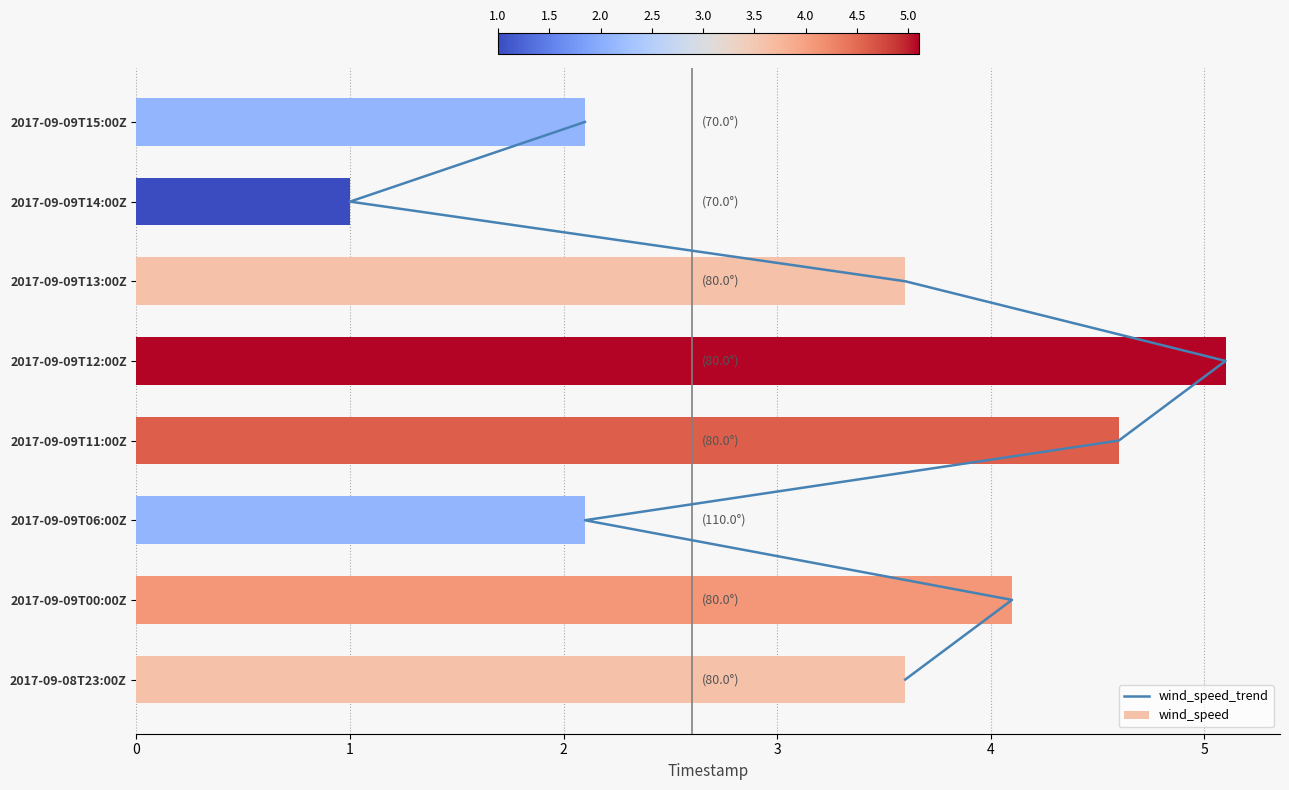

What is the average value of the wind_speed series?

3.3